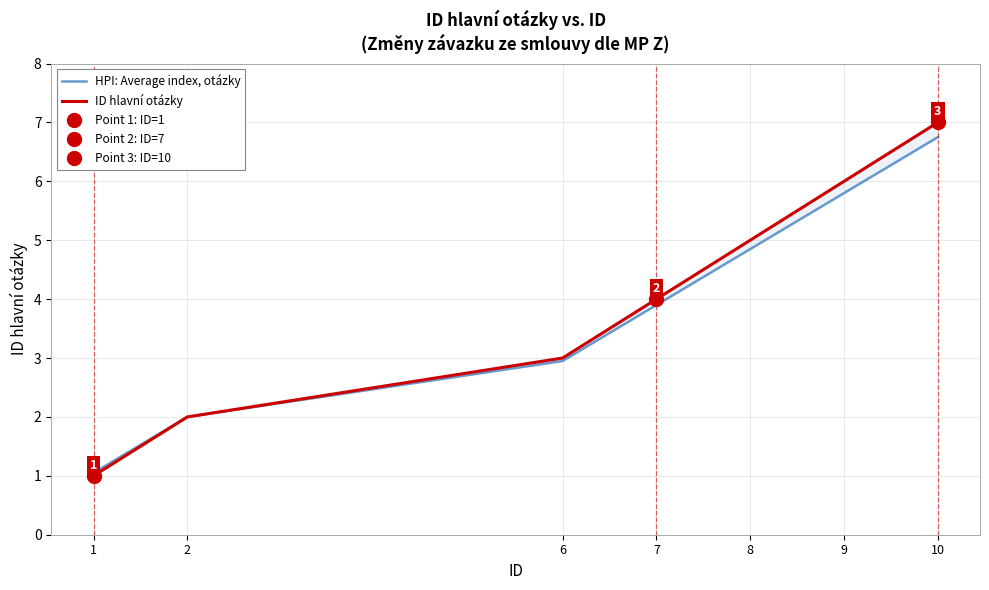

How many data points in ID hlavní otázky are above 4?

3